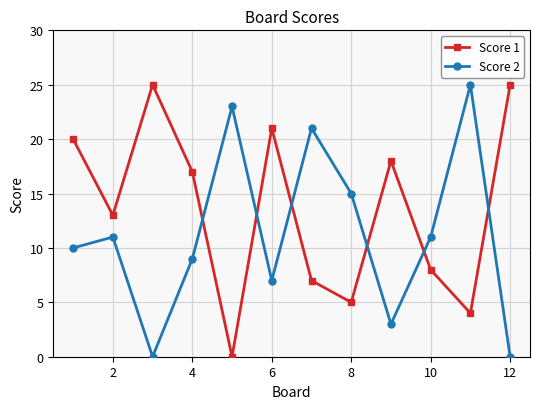

In Score 1, how many points are higher than both neighbors (excluding endpoints)?

3